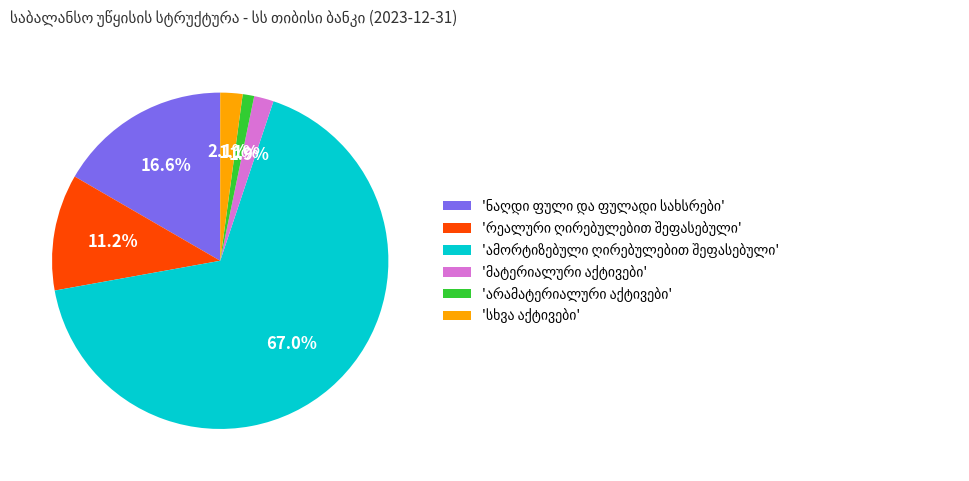

Does any single category account for the majority?

Yes